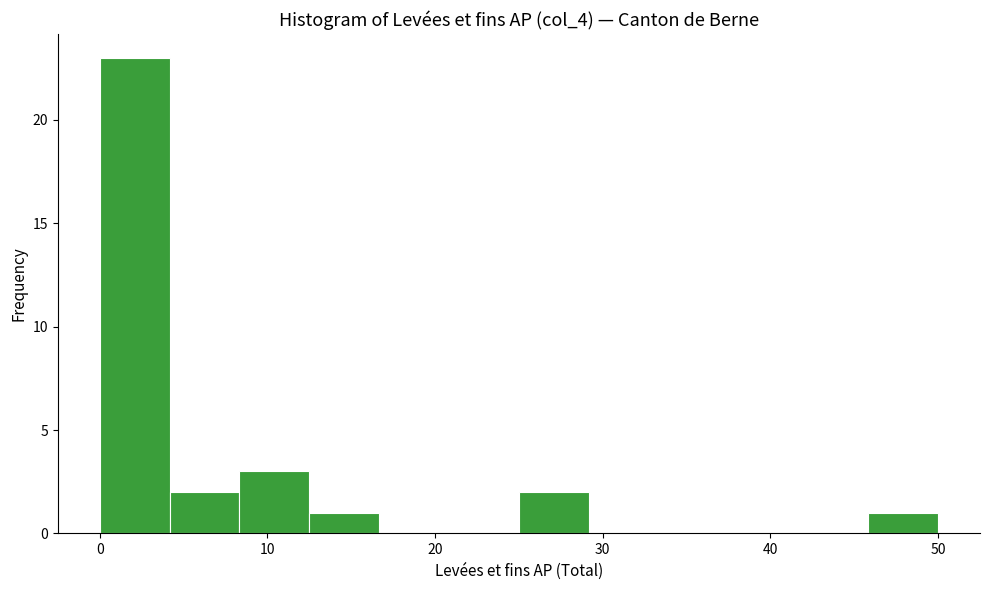

Reading left to right, transcribe this chart: for each bar, give the range it covers on the x-axis and its height. Neither the bar edges nor the heights are printed on the chart, so give them approximately, as read against the axes.

0 to 4: 23
4 to 8: 2
8 to 13: 3
13 to 17: 1
17 to 21: 0
21 to 25: 0
25 to 29: 2
29 to 33: 0
33 to 38: 0
38 to 42: 0
42 to 46: 0
46 to 50: 1